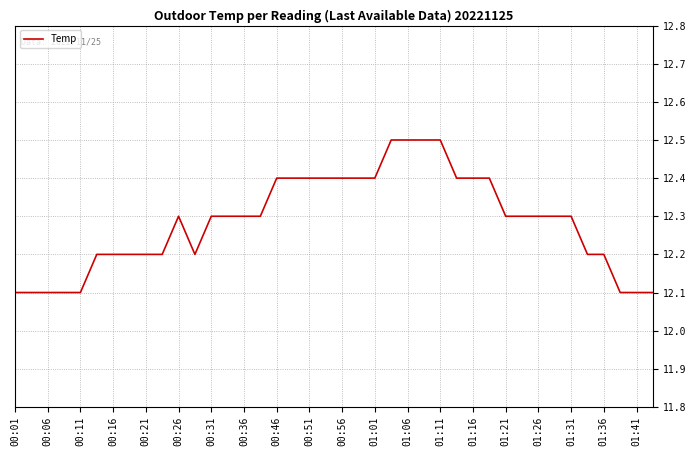

How many lines are shown in the chart?

1